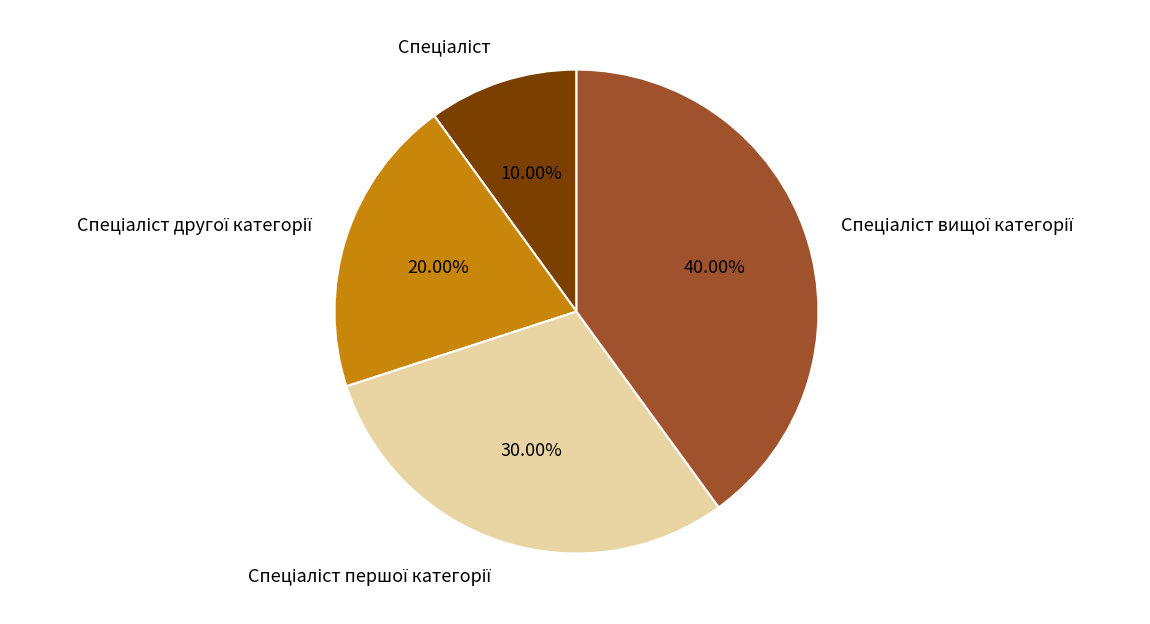

Is there a majority slice in this chart?

No